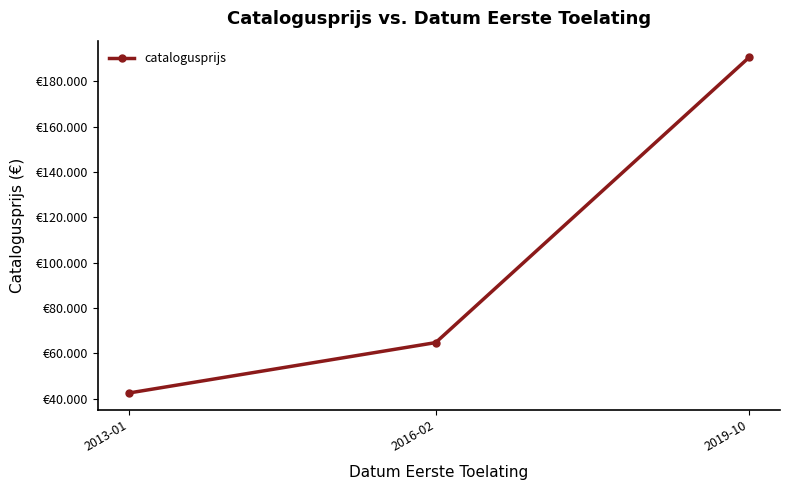

Approximately how many times larger is the value at 2013-01 compared to 2019-10?

0.2